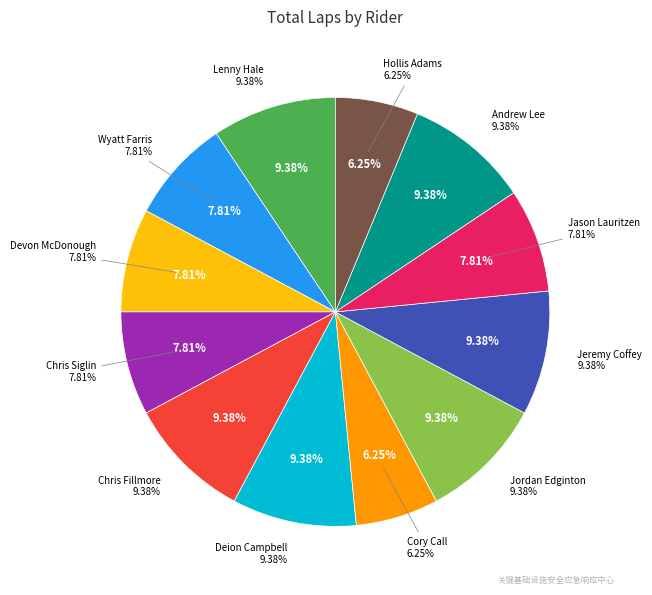

How many slices are in this pie chart?

12